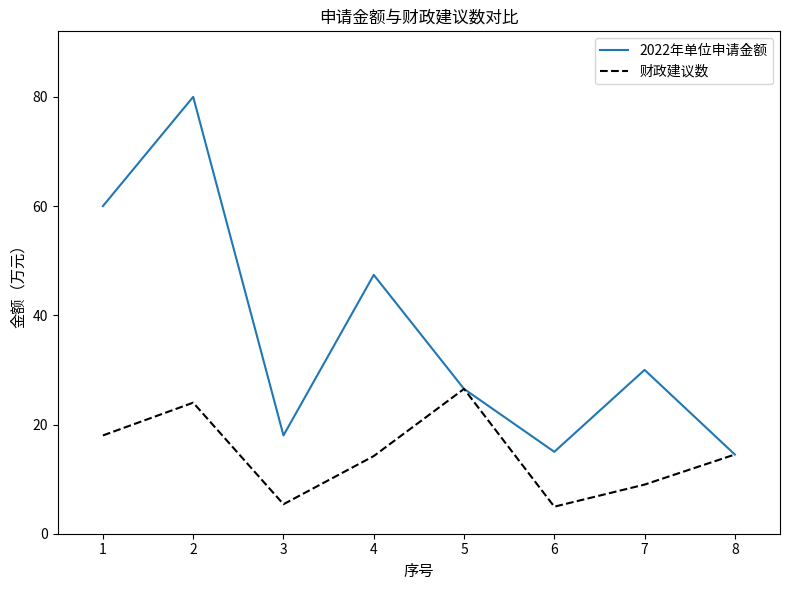

What is the lowest value of the 财政建议数 series?

5.0